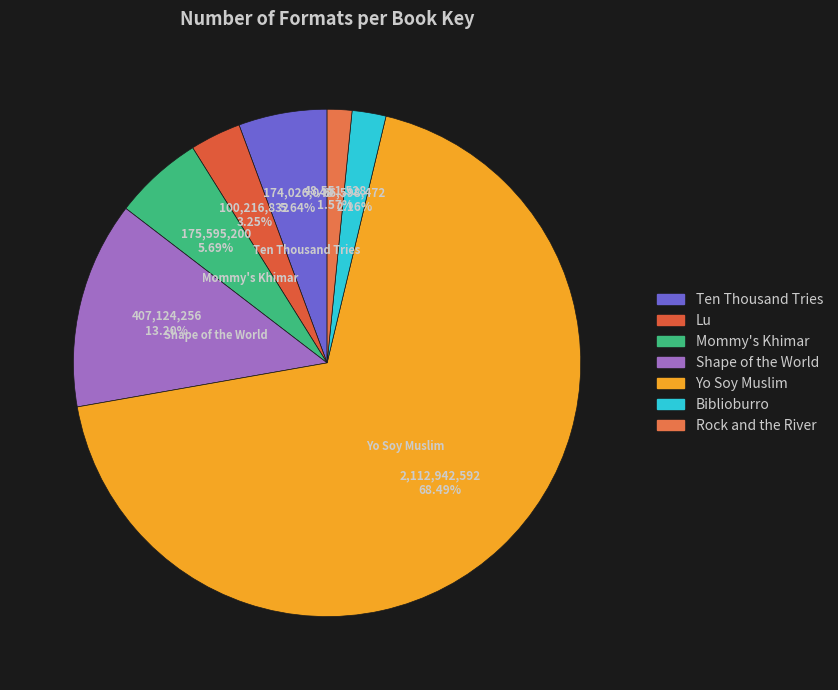

To the nearest percent, what portion does Yo Soy Muslim represent?

68%